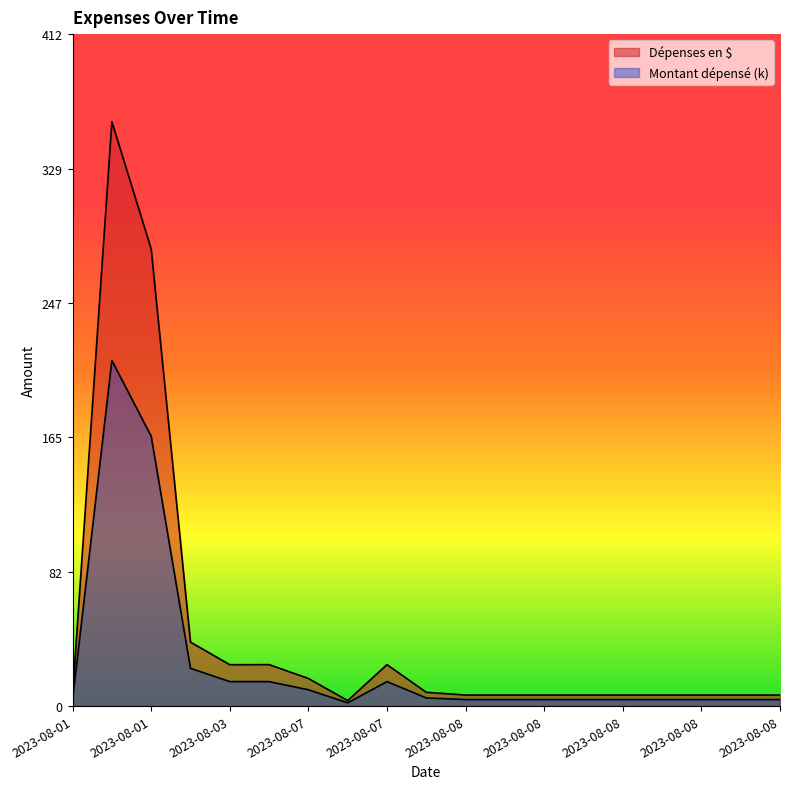

Where is the first local maximum for Montant dépensé?

2023-08-01